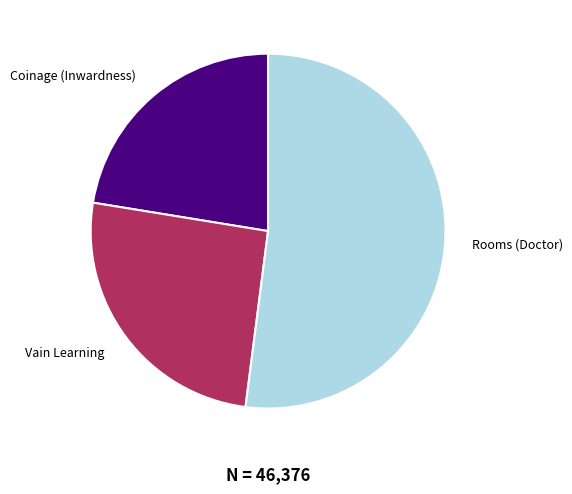

Which slice is the smallest?

Coinage (Inwardness)